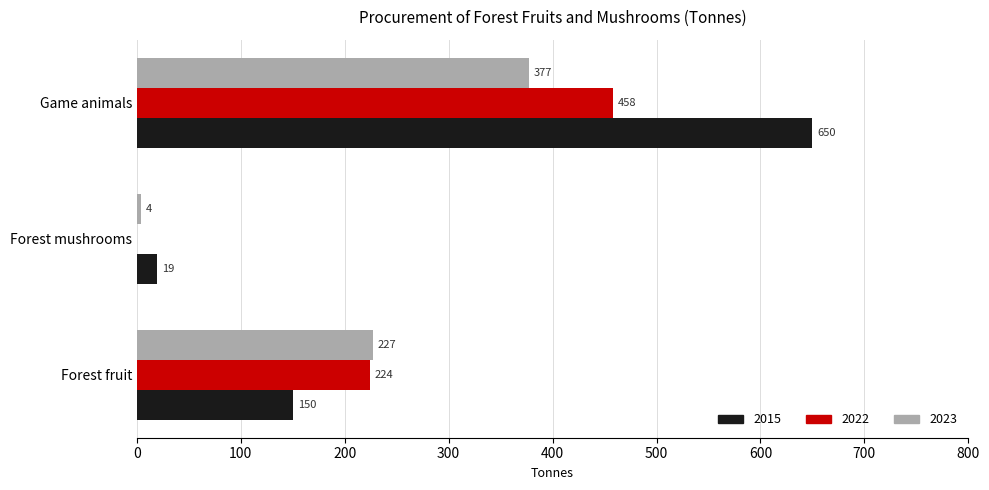

How many 2022 values are between 0 and 458?

3